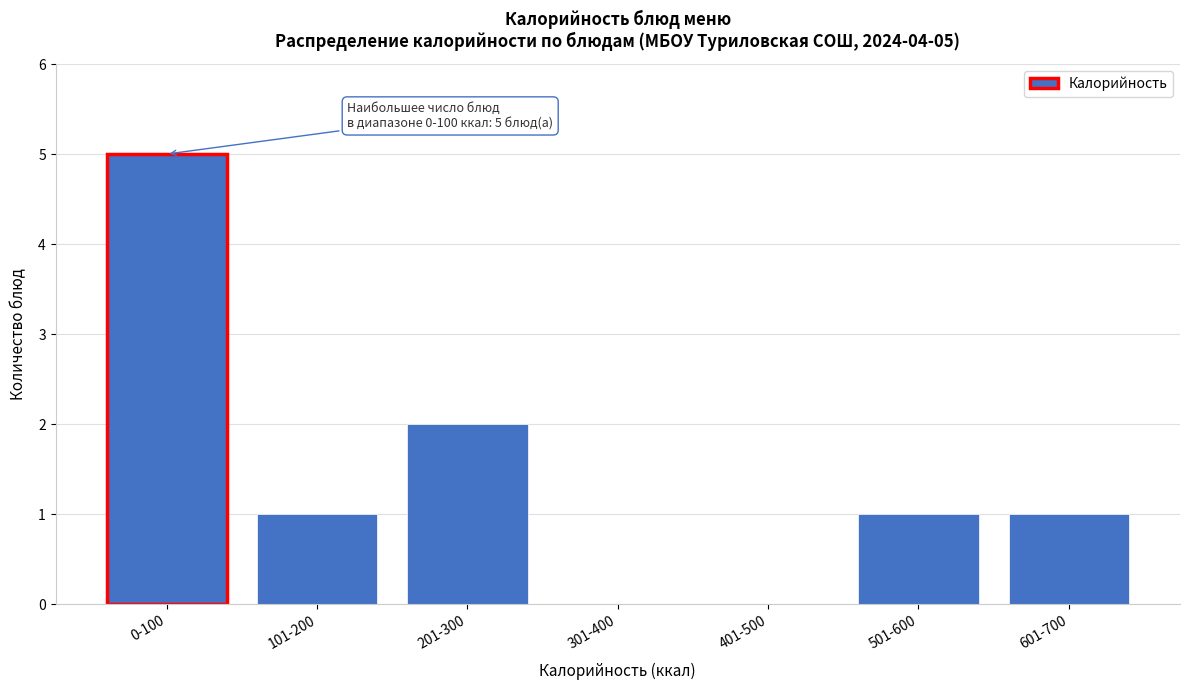

Reading left to right, extract all data points from this chart.

0-100=5	101-200=1	201-300=2	301-400=0	401-500=0	501-600=1	601-700=1